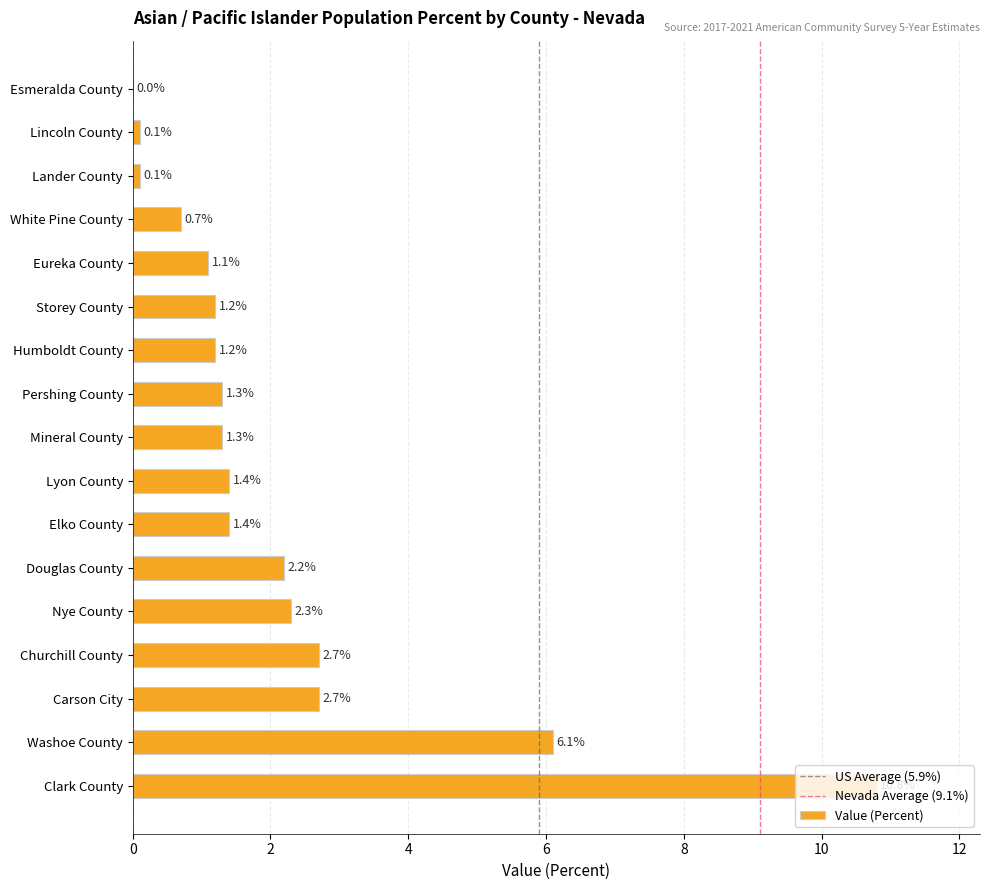

The value at Eureka County is 1.7. True or false?

False